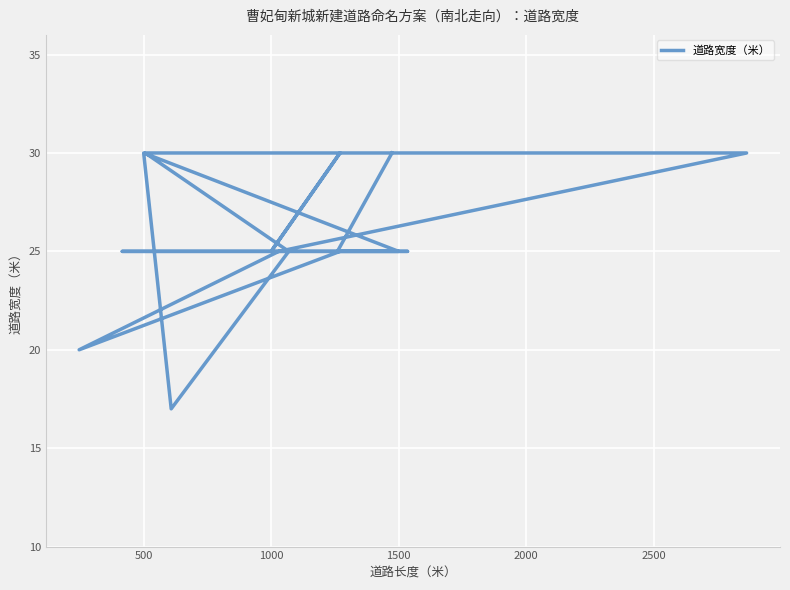

What is the smallest value displayed?

17